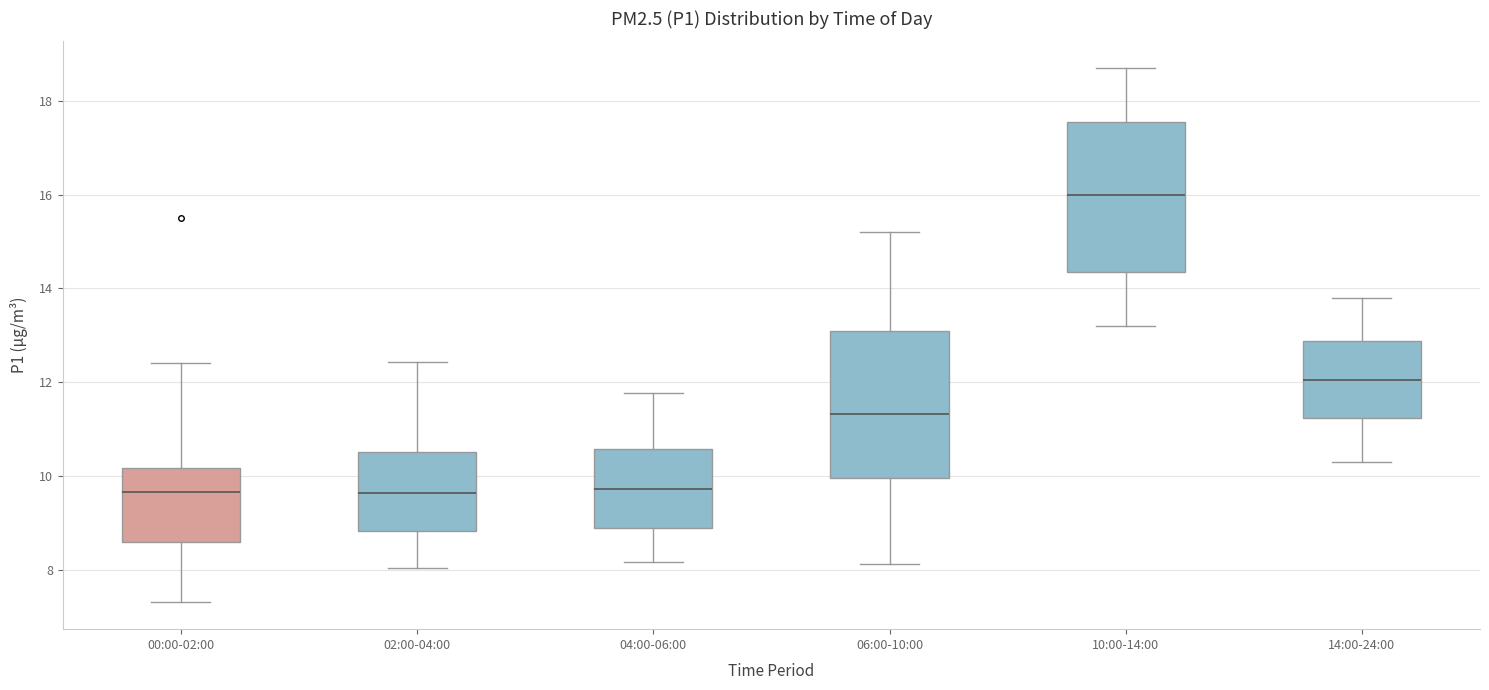

Reading left to right, transcribe this box plot: for each box, give where its median line is, the range the box spans, and where its two whiskers end, as read against the y-axis. The values are not printed on the chart, so give them approximately, as read against the axis.

00:00-02:00: median 9.6, box 8.6 to 10.2, whiskers 7.4 to 12.4
02:00-04:00: median 9.6, box 8.8 to 10.6, whiskers 8.0 to 12.4
04:00-06:00: median 9.8, box 8.8 to 10.6, whiskers 8.2 to 11.8
06:00-10:00: median 11.4, box 10.0 to 13.2, whiskers 8.2 to 15.2
10:00-14:00: median 16.0, box 14.4 to 17.6, whiskers 13.2 to 18.8
14:00-24:00: median 12.0, box 11.2 to 12.8, whiskers 10.4 to 13.8